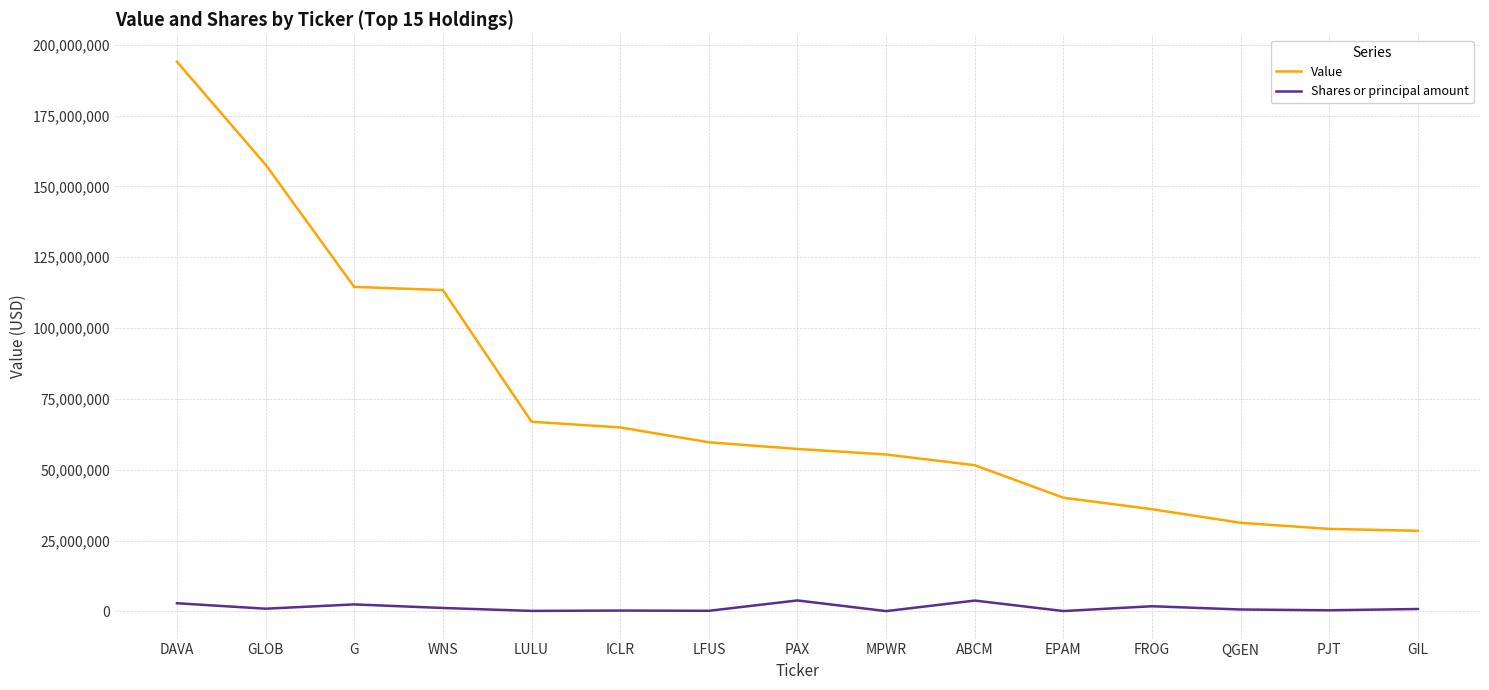

List the series in order of their overall mean, lowest first.

Shares or principal amount, Value